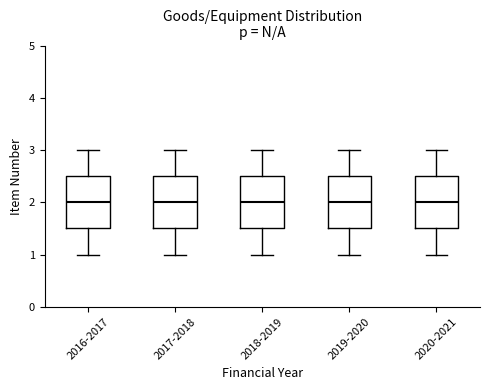

Reading left to right, read every box against the y-axis: the position of its median line, the range the box covers, and the ends of its whiskers. The values are not printed on the chart, so give them approximately, as read against the axis.

2016-2017: median 2.0, box 1.5 to 2.5, whiskers 1.0 to 3.0
2017-2018: median 2.0, box 1.5 to 2.5, whiskers 1.0 to 3.0
2018-2019: median 2.0, box 1.5 to 2.5, whiskers 1.0 to 3.0
2019-2020: median 2.0, box 1.5 to 2.5, whiskers 1.0 to 3.0
2020-2021: median 2.0, box 1.5 to 2.5, whiskers 1.0 to 3.0